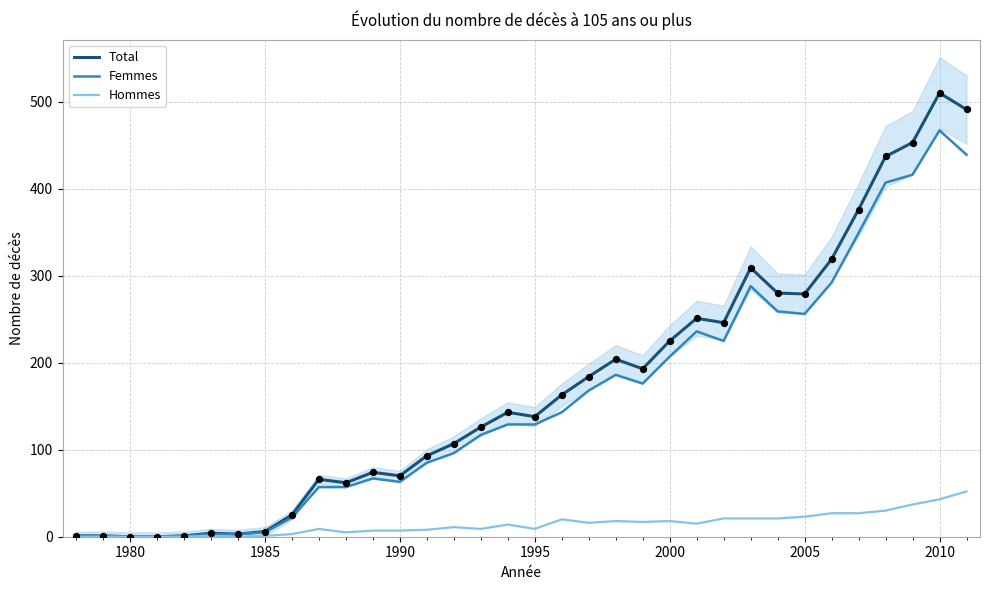

At how many categories does at least one series exceed 138?

17